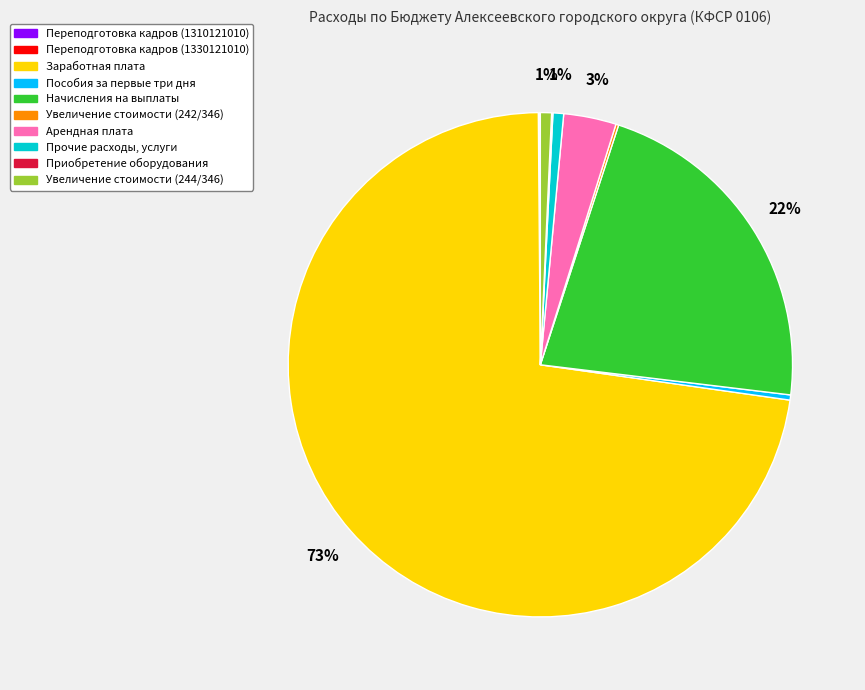

What is the majority slice?

Заработная плата